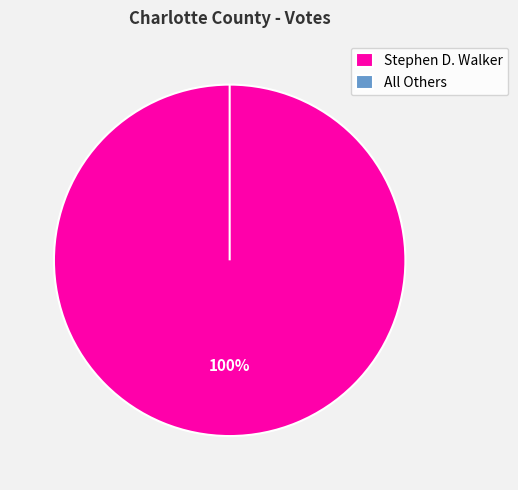

What is the smallest slice in the pie chart?

All Others